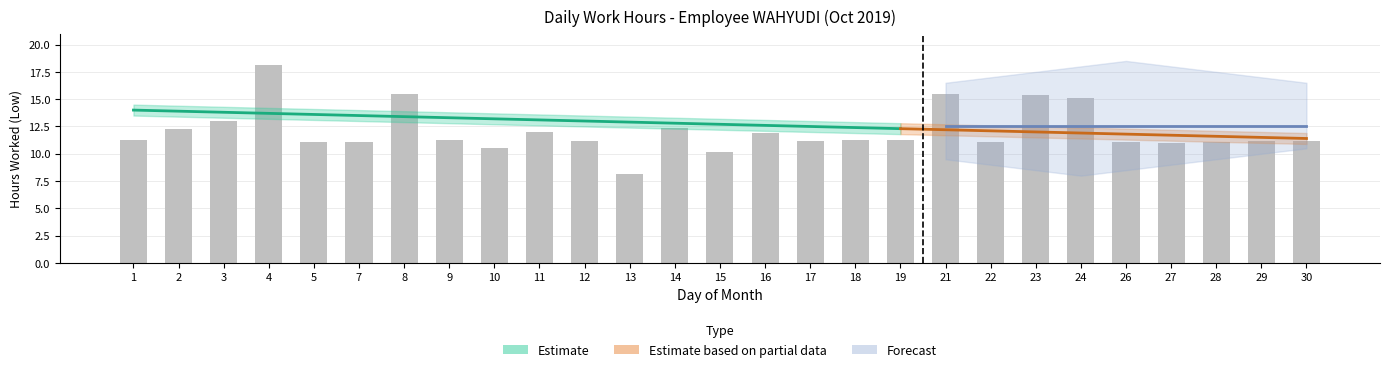

List the labels in order of value, largest first.

4, 8, 21, 23, 24, 3, 14, 2, 11, 16, 9, 18, 1, 19, 17, 29, 12, 30, 5, 28, 7, 26, 22, 27, 10, 15, 13